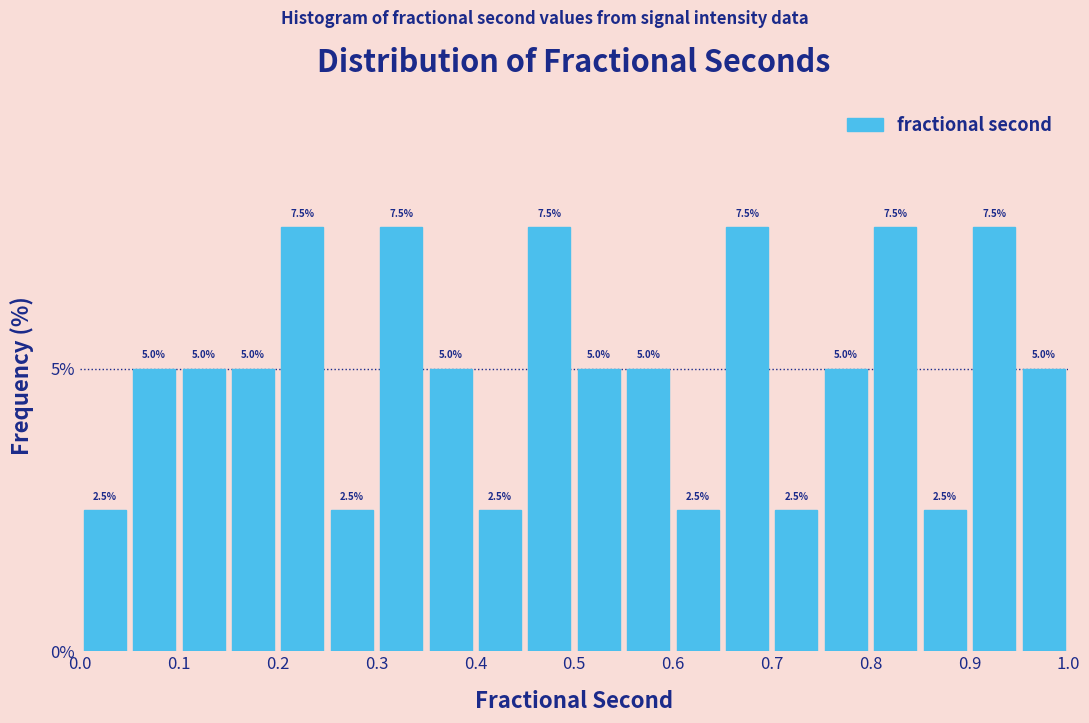

Reading left to right, list every bar in this chart as the range it spans on the x-axis followed by its height.

0.00 to 0.05: 2.5
0.05 to 0.10: 5.0
0.10 to 0.15: 5.0
0.15 to 0.20: 5.0
0.20 to 0.25: 7.5
0.25 to 0.30: 2.5
0.30 to 0.35: 7.5
0.35 to 0.40: 5.0
0.40 to 0.45: 2.5
0.45 to 0.50: 7.5
0.50 to 0.55: 5.0
0.55 to 0.60: 5.0
0.60 to 0.65: 2.5
0.65 to 0.70: 7.5
0.70 to 0.75: 2.5
0.75 to 0.80: 5.0
0.80 to 0.85: 7.5
0.85 to 0.90: 2.5
0.90 to 0.95: 7.5
0.95 to 1.00: 5.0